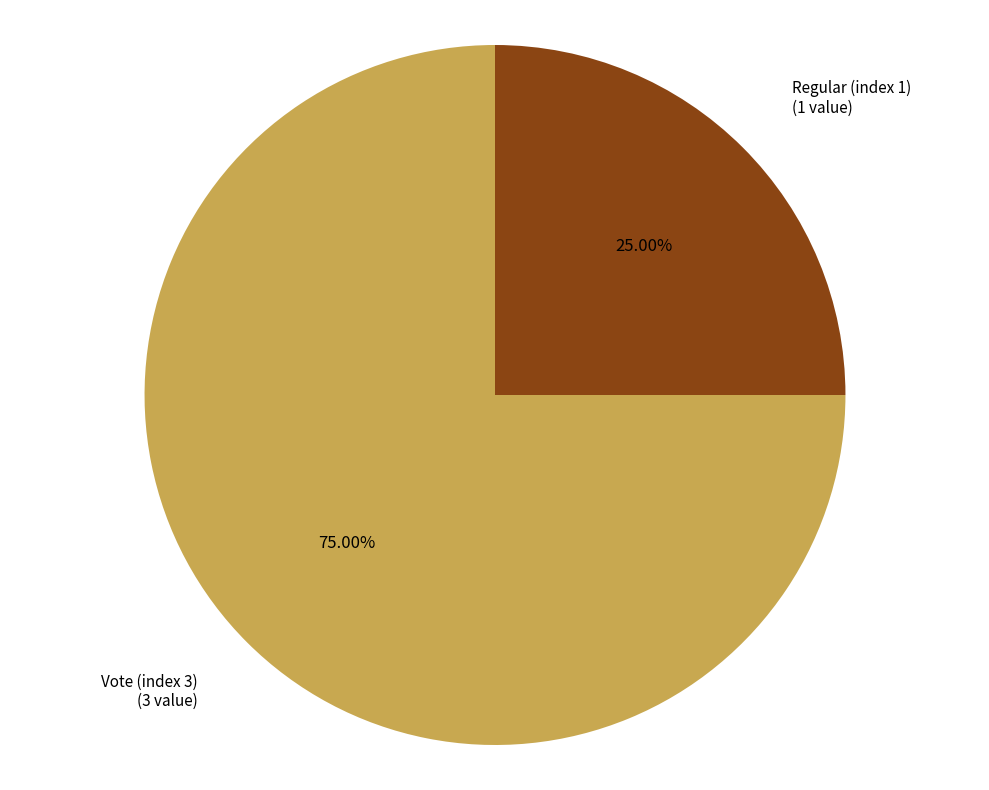

Which slice is the largest?

Vote (index 3)